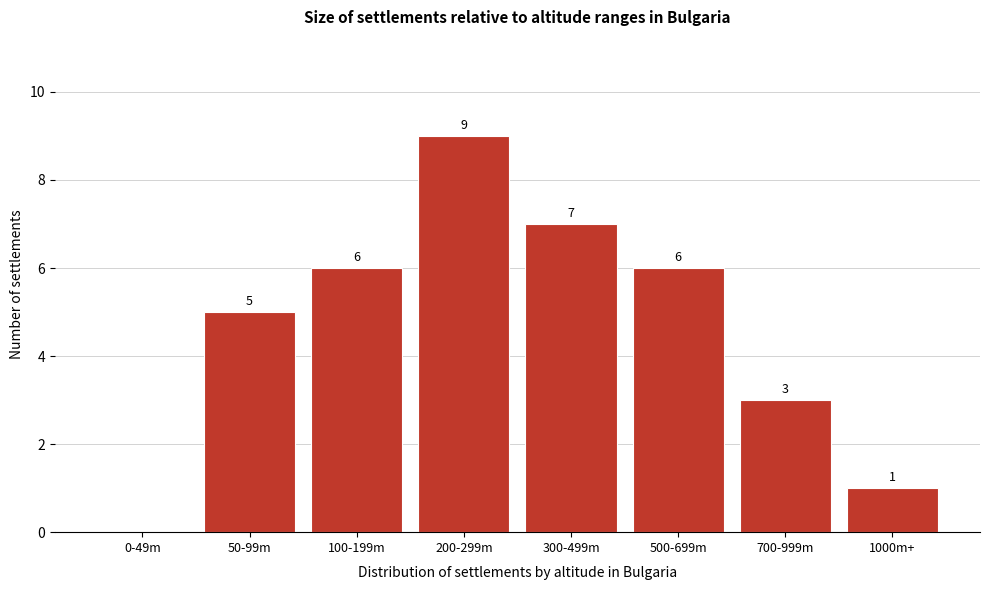

Reading left to right, extract all data points from this chart.

0-49m=0	50-99m=5	100-199m=6	200-299m=9	300-499m=7	500-699m=6	700-999m=3	1000m+=1